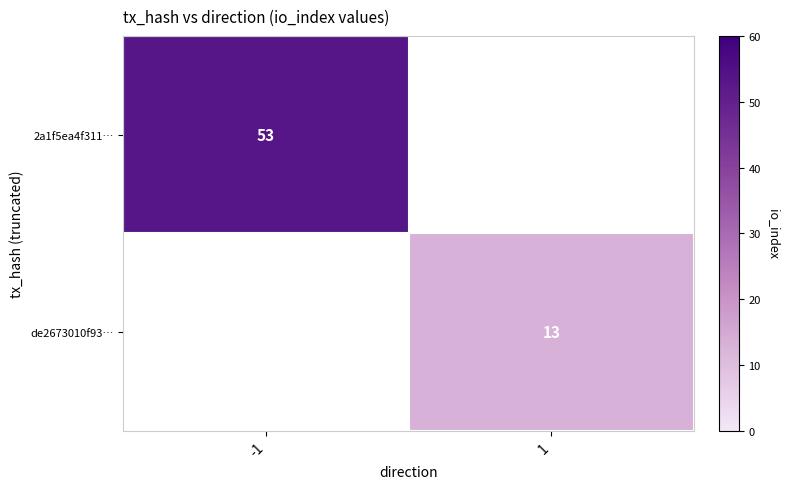

The value of 2a1f5ea4f311… at -1 is 80.7. True or false?

False